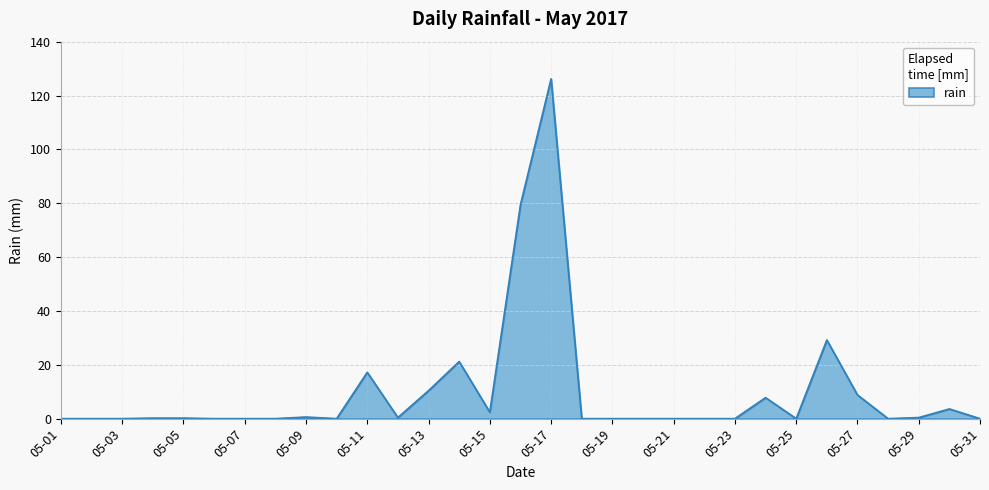

What is the difference between the maximum and minimum values?

126.2